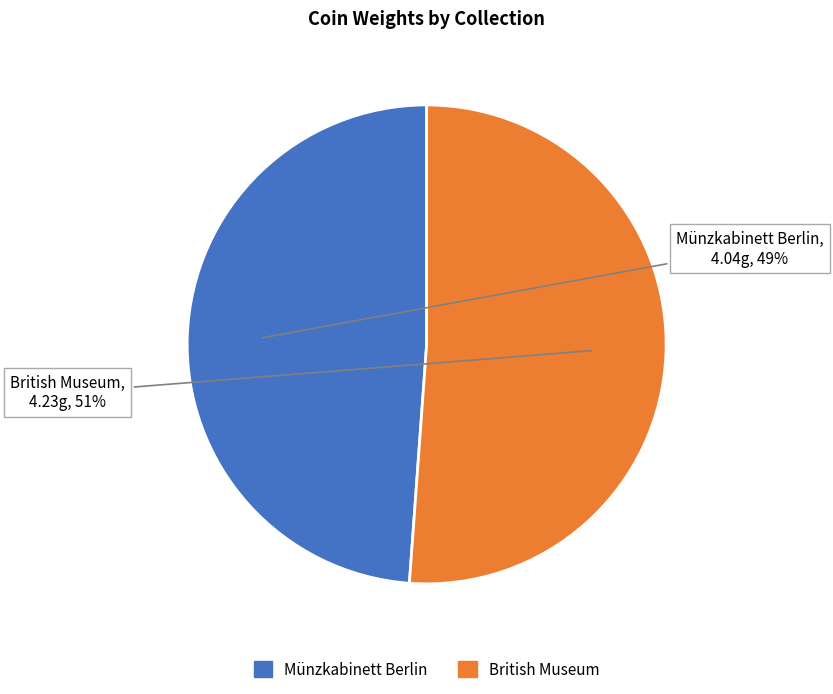

Is it true that British Museum is 51% of the pie?

True